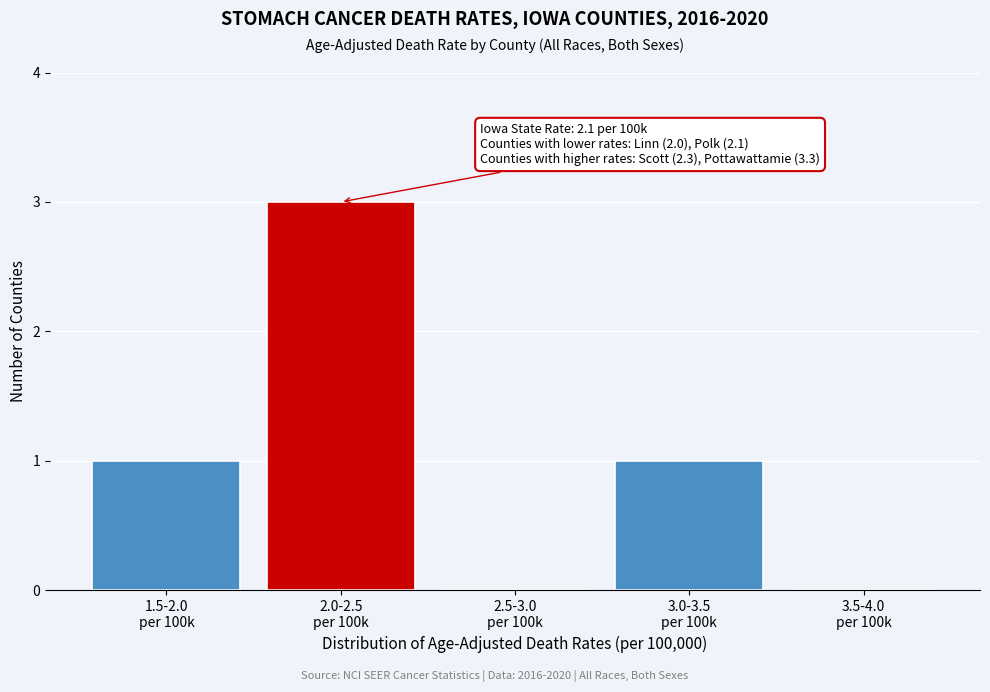

What is the maximum value shown in the chart?

3